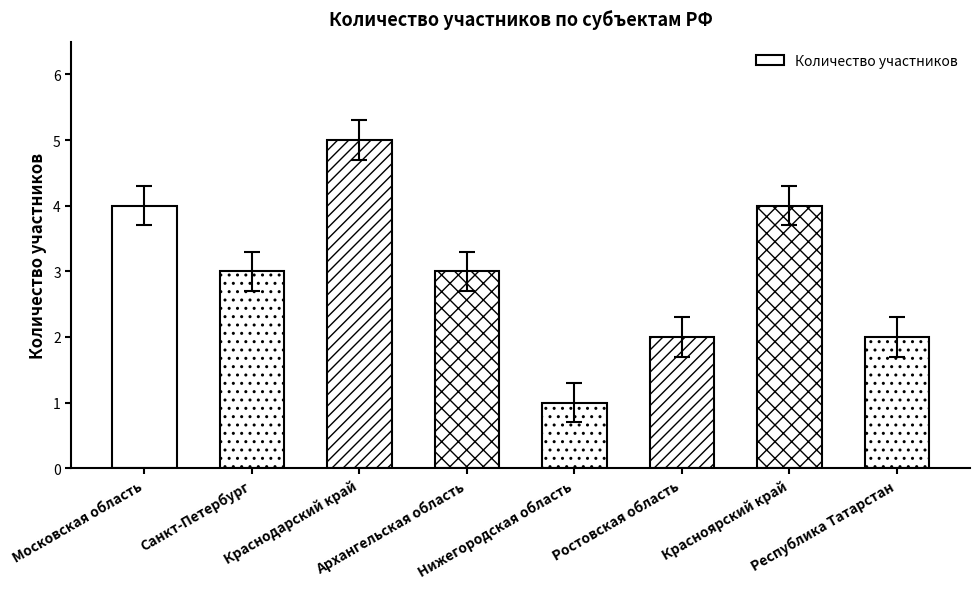

How many series are shown in this chart?

1